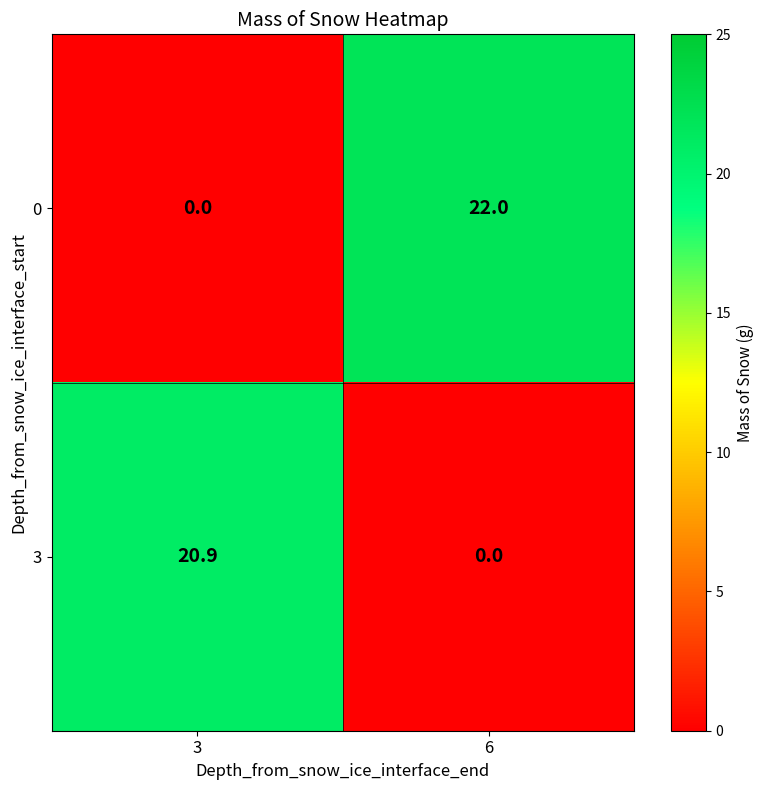

What is the difference between the 3 values at 6 and 3?

20.9